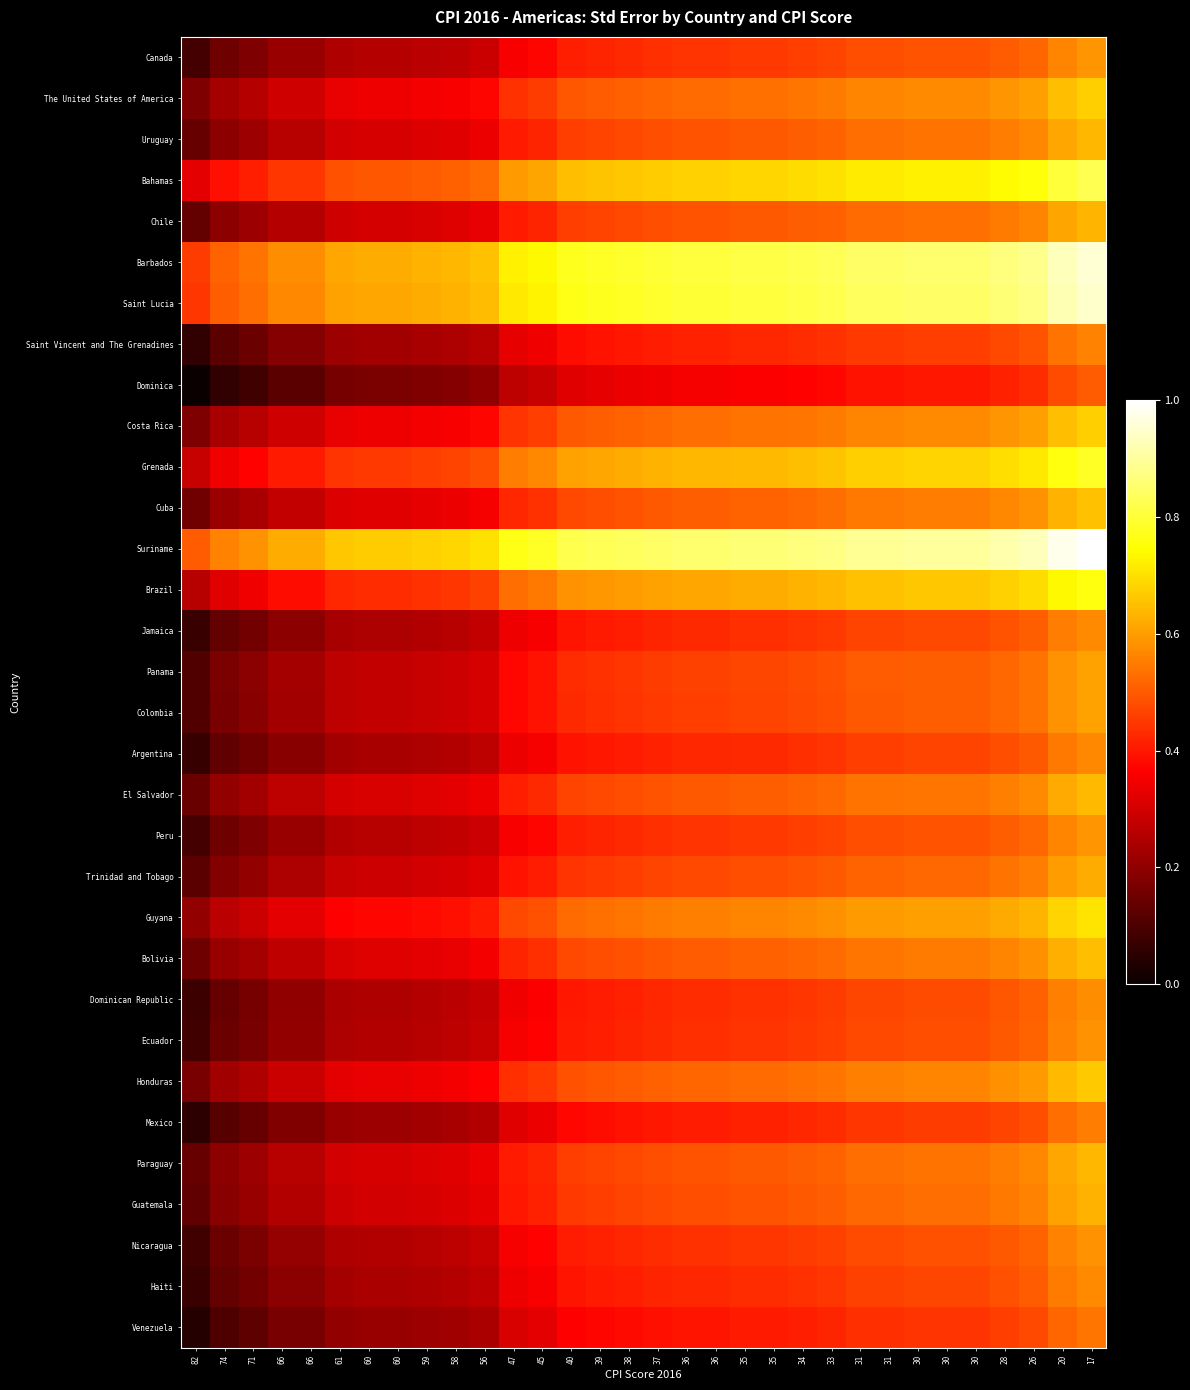

Between 71 and 37, which is larger?

37